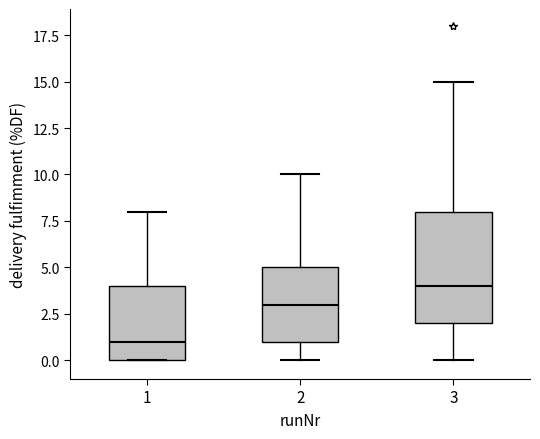

Reading left to right, transcribe this box plot: for each box, give where its median line is, the range the box spans, and where its two whiskers end, as read against the y-axis. The values are not printed on the chart, so give them approximately, as read against the axis.

1: median 1, box 0 to 4, whiskers 0 to 8
2: median 3, box 1 to 5, whiskers 0 to 10
3: median 4, box 2 to 8, whiskers 0 to 15